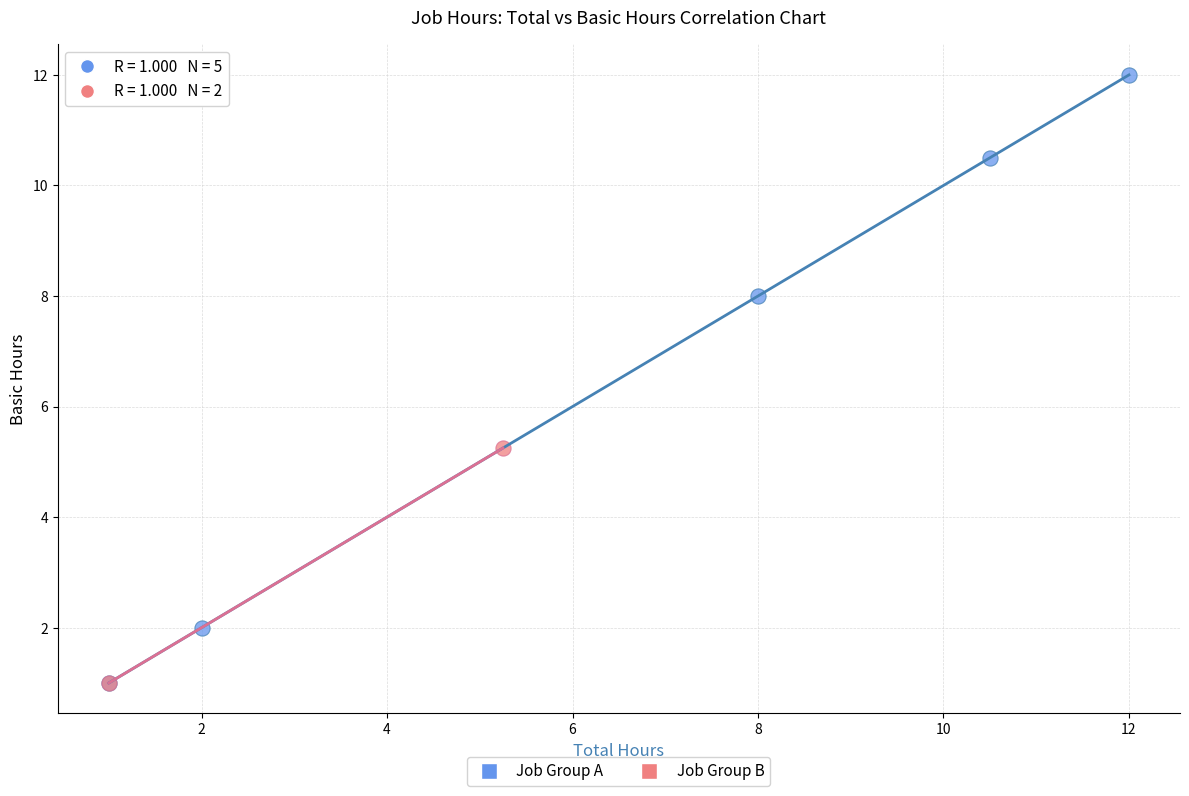

What are all the series names shown in the legend?

Job Group A, Job Group B